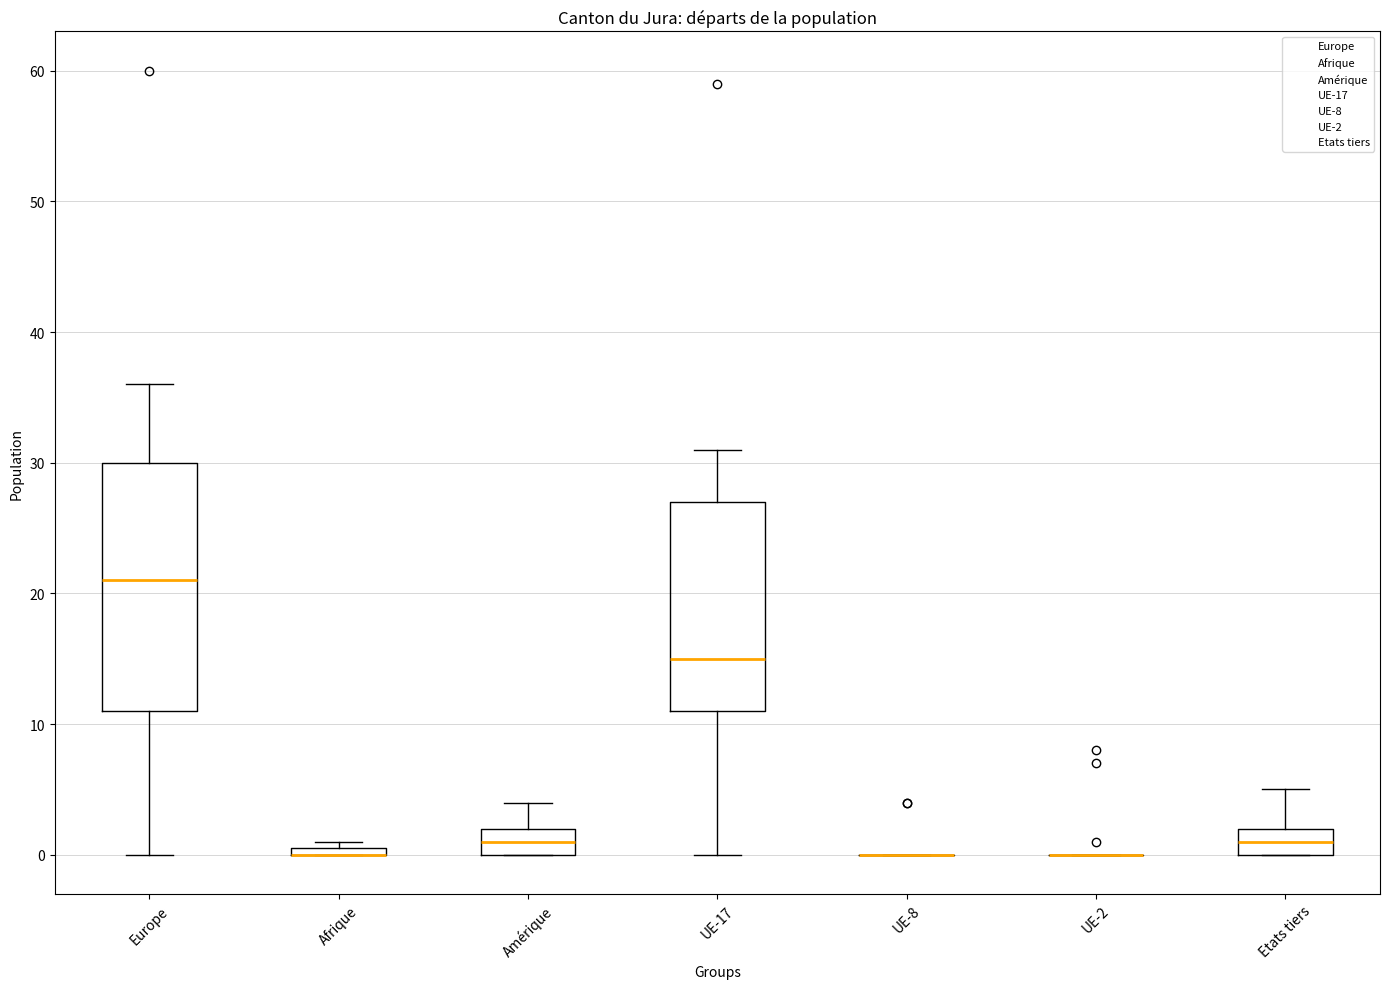

Comparing the boxes themselves (not the whiskers), which one is the tallest?

Europe